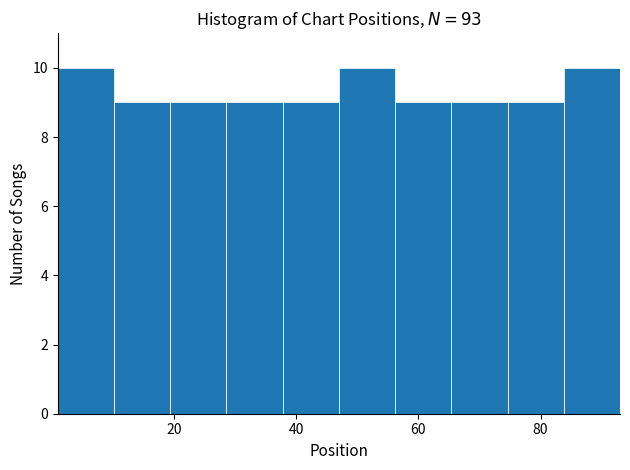

How tall is the bar that spans 28.6 to 37.8 on the x-axis? Neither the bar edges nor the heights are printed on the chart, so give them approximately, as read against the axes.

9